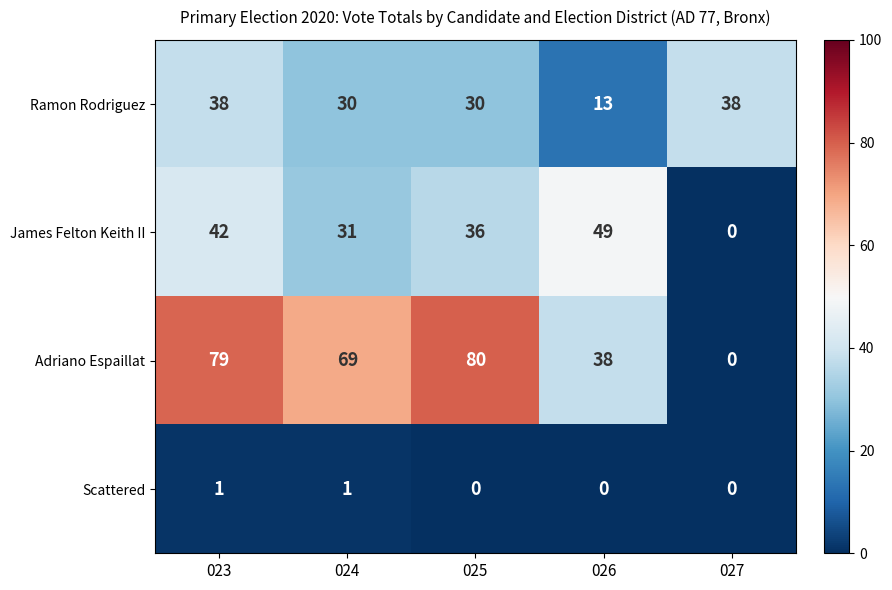

Count the number of data series in this chart.

4